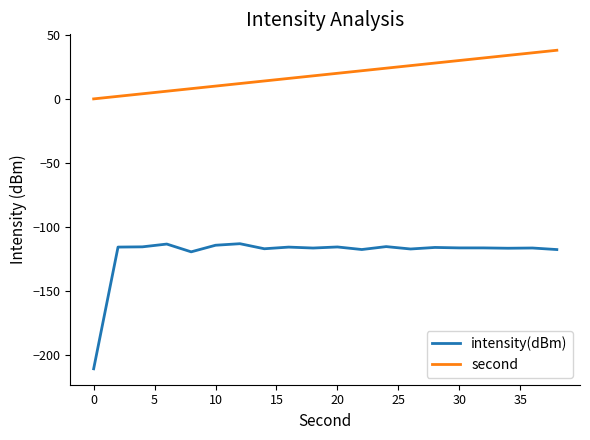

How many distinct data groups are displayed?

2